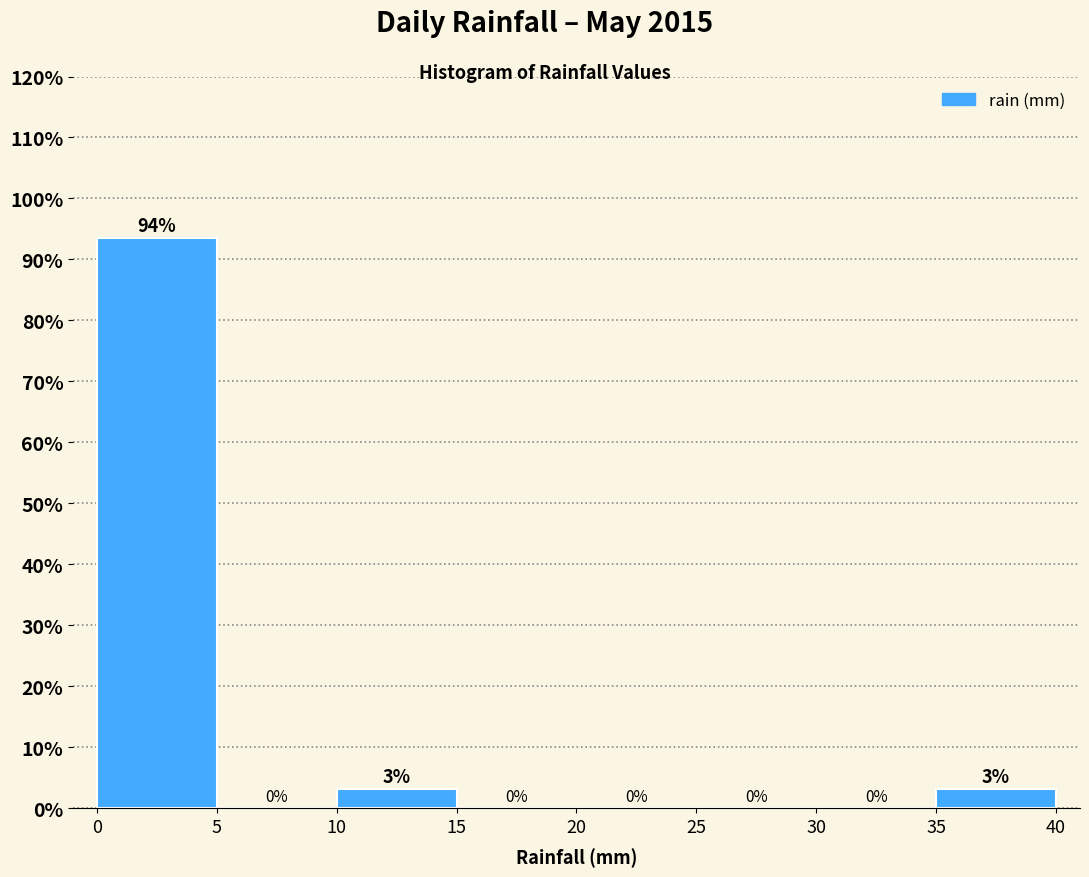

Over which range of the x-axis is the bar tallest?

0 to 5